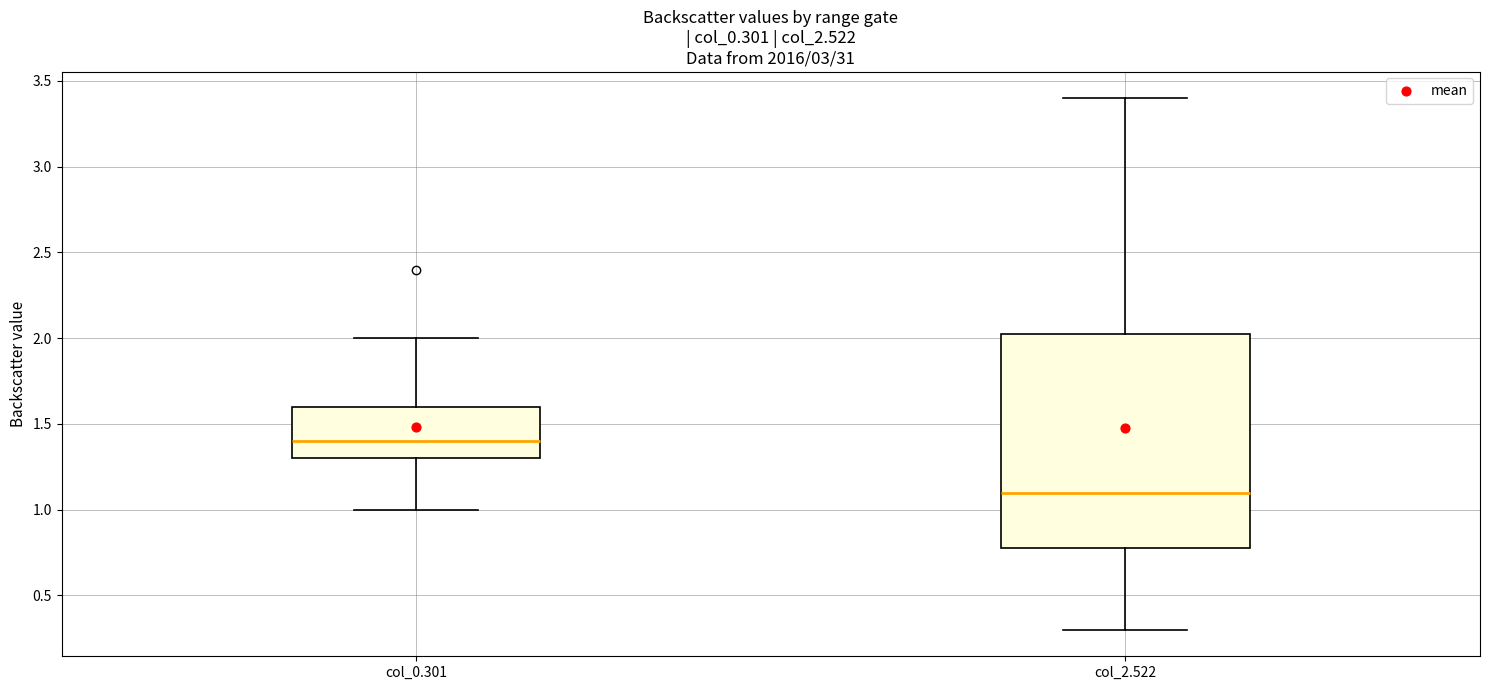

Reading left to right, read every box against the y-axis: the position of its median line, the range the box covers, and the ends of its whiskers. The values are not printed on the chart, so give them approximately, as read against the axis.

col_0.301: median 1.40, box 1.30 to 1.60, whiskers 1.00 to 2.00
col_2.522: median 1.10, box 0.80 to 2.05, whiskers 0.30 to 3.40